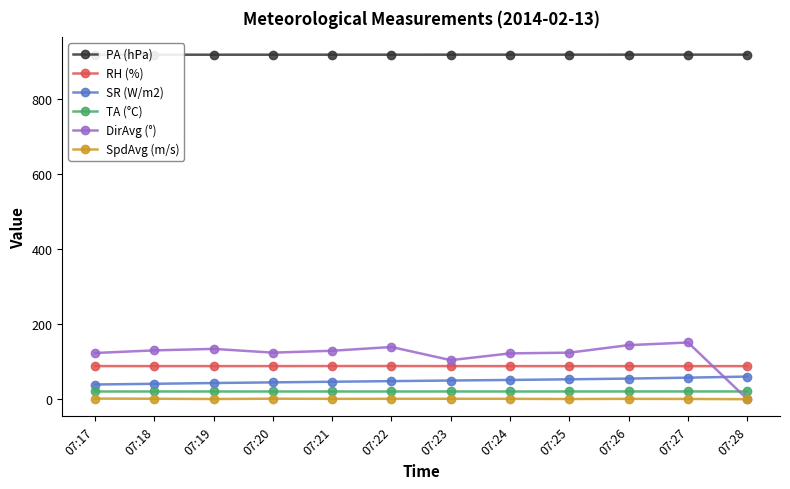

What is the difference between the maximum and second lowest values in the RH (%) series?

0.3